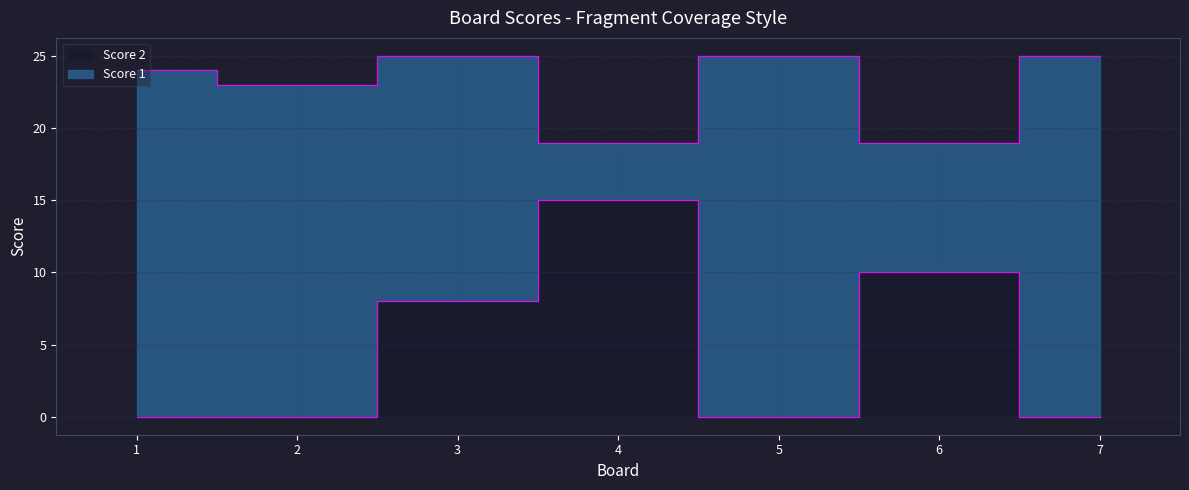

List the labels in order of value, smallest first.

1, 2, 5, 7, 3, 6, 4